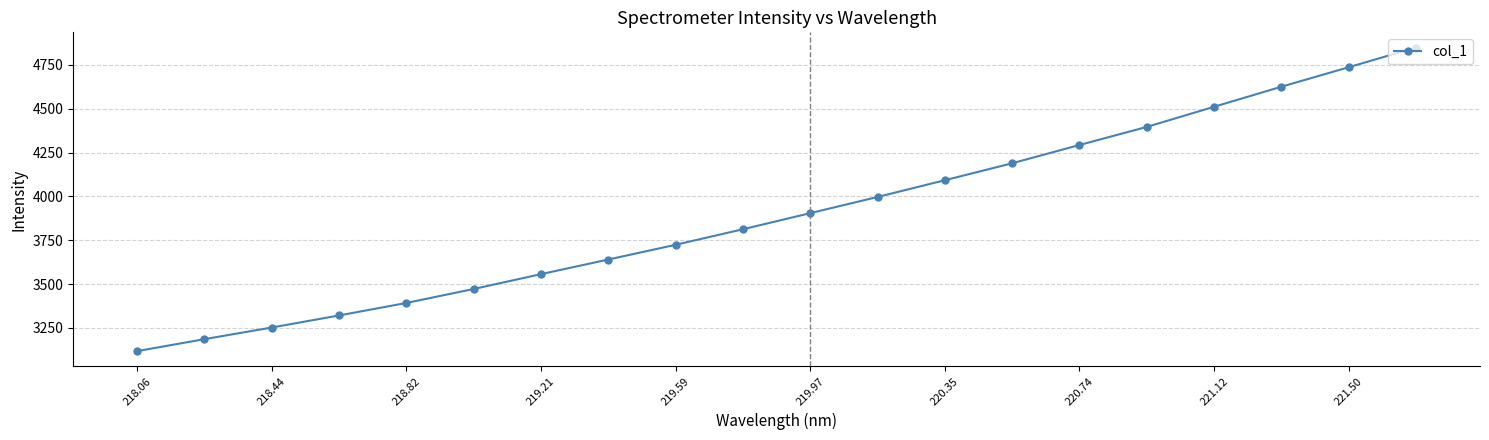

What is the value of the 8th point from the left?

3640.1